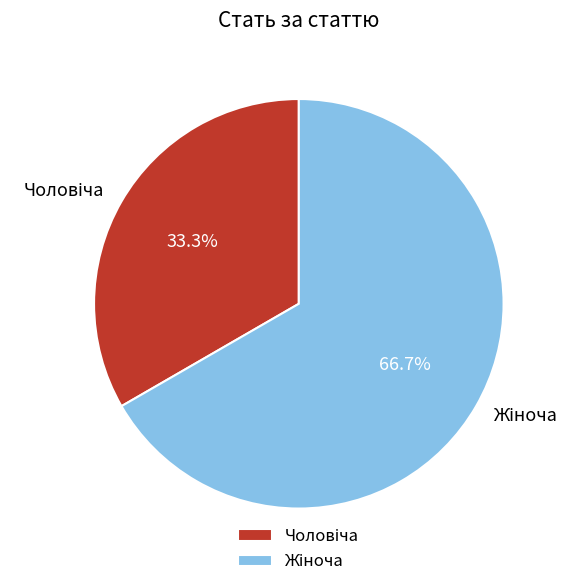

Does any single category account for the majority?

Yes